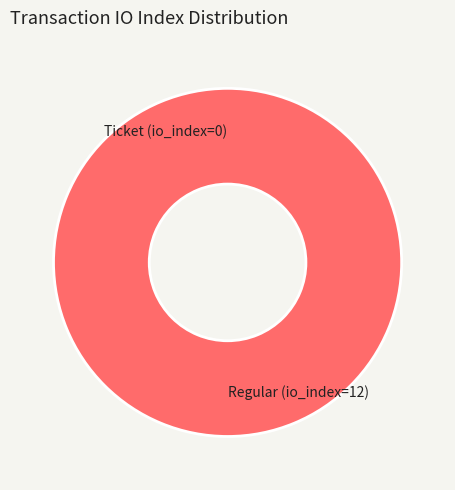

To the nearest percent, what portion does Regular (io_index=12) represent?

100%